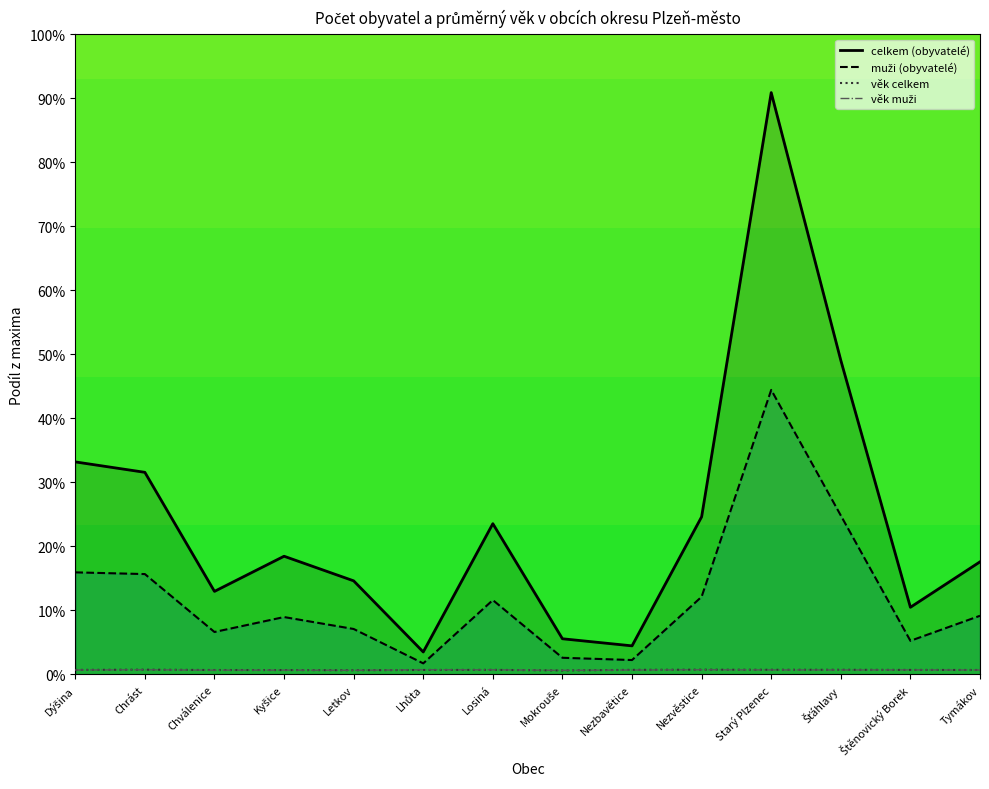

Which series ends up on top after the final intersection of věk celkem and věk muži?

věk celkem